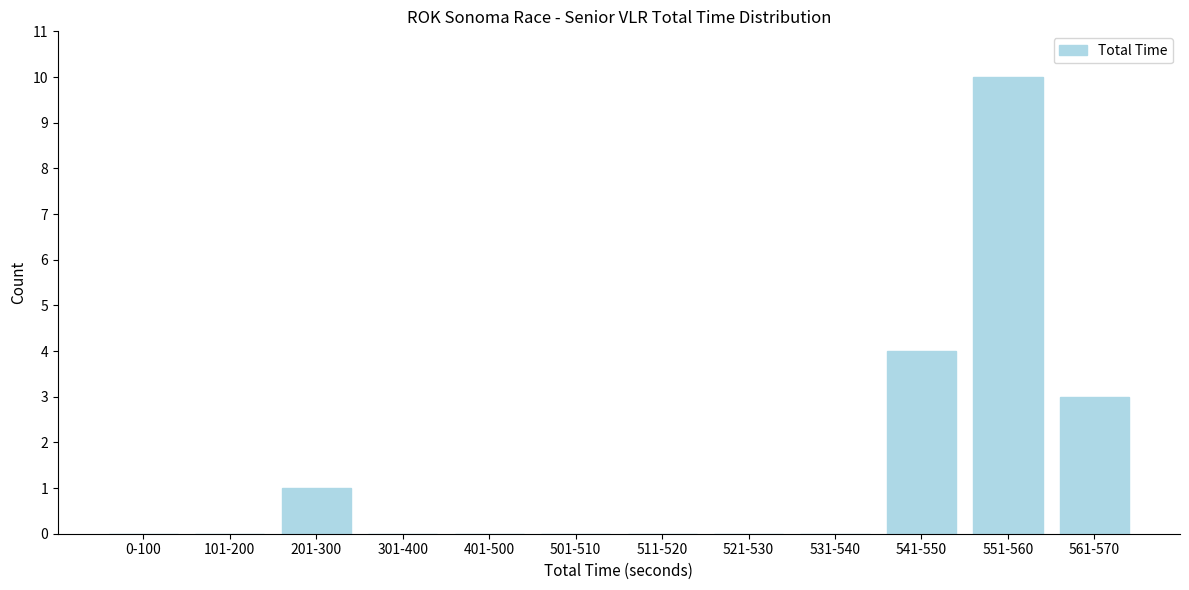

Reading left to right, list all the values displayed in this chart.

0-100=0	101-200=0	201-300=1	301-400=0	401-500=0	501-510=0	511-520=0	521-530=0	531-540=0	541-550=4	551-560=10	561-570=3